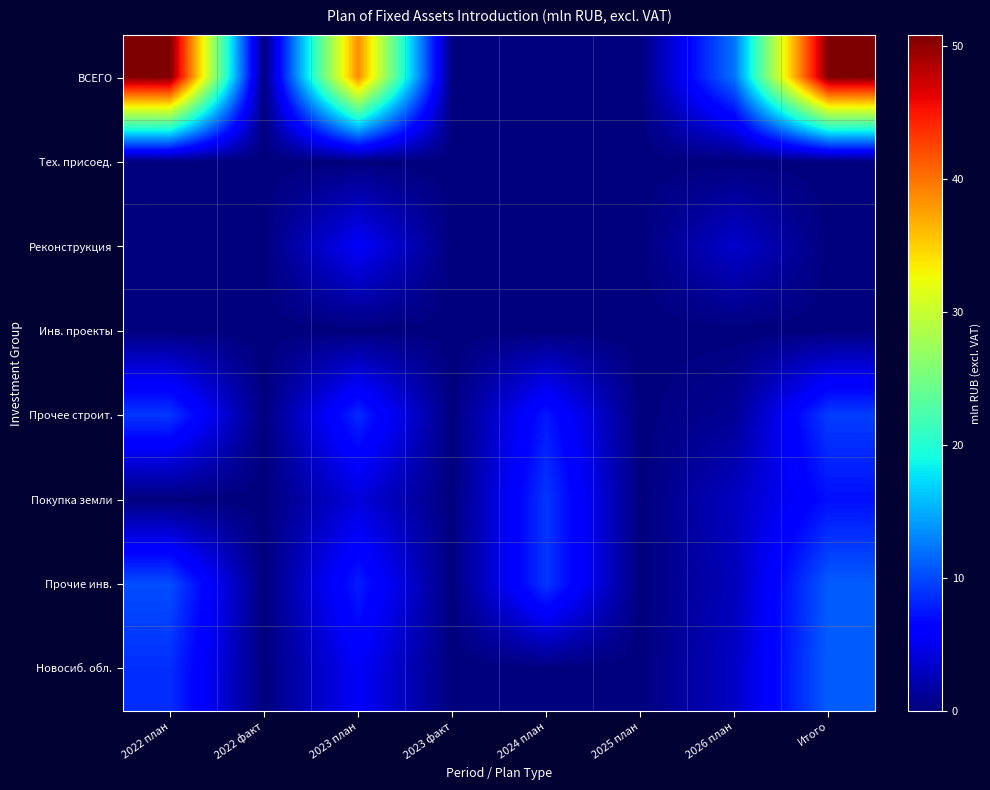

Reading left to right, list all the values displayed in this chart.

ВСЕГО: 2022 план=50.8	2022 факт=0.0	2023 план=38.6	2023 факт=0.0	2024 план=0.0	2025 план=0.0	2026 план=12.2	Итого=50.8
Тех. присоед.: 2022 план=0.0	2022 факт=0.0	2023 план=0.0	2023 факт=0.0	2024 план=0.0	2025 план=0.0	2026 план=0.0	Итого=0.0
Реконструкция: 2022 план=0.0	2022 факт=0.0	2023 план=5.6	2023 факт=0.0	2024 план=0.0	2025 план=0.0	2026 план=3.5	Итого=0.0
Инв. проекты: 2022 план=0.0	2022 факт=0.0	2023 план=0.0	2023 факт=0.0	2024 план=0.0	2025 план=0.0	2026 план=0.0	Итого=0.0
Прочее строит.: 2022 план=9.1	2022 факт=0.0	2023 план=8.4	2023 факт=0.0	2024 план=7.5	2025 план=0.0	2026 план=1.0	Итого=9.4
Покупка земли: 2022 план=0.0	2022 факт=0.0	2023 план=4.1	2023 факт=0.0	2024 план=9.1	2025 план=0.0	2026 план=3.0	Итого=7.1
Прочие инв.: 2022 план=10.2	2022 факт=0.0	2023 план=7.8	2023 факт=0.0	2024 план=9.1	2025 план=0.0	2026 план=2.7	Итого=11.0
Новосиб. обл.: 2022 план=8.7	2022 факт=0.0	2023 план=5.5	2023 факт=0.0	2024 план=0.0	2025 план=0.0	2026 план=3.2	Итого=11.1